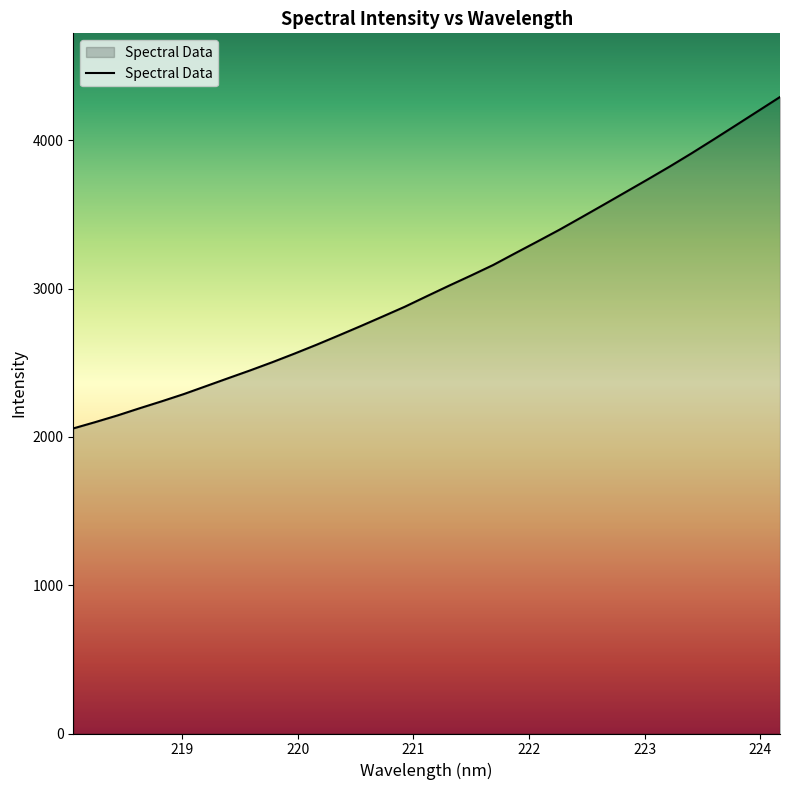

What is the greatest value displayed?

4293.1